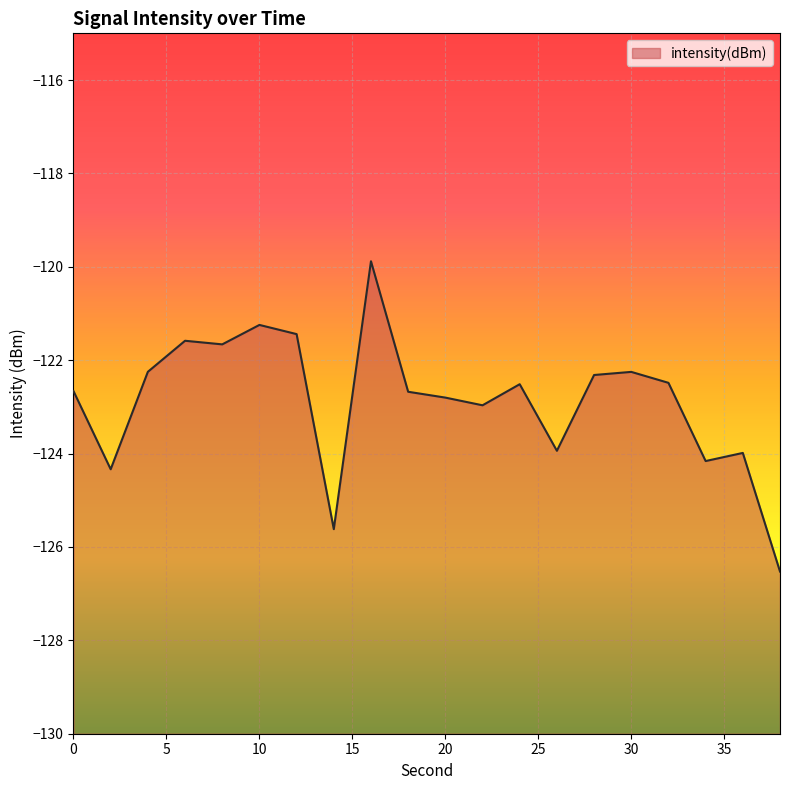

What is the difference between the second highest and minimum values?

5.3